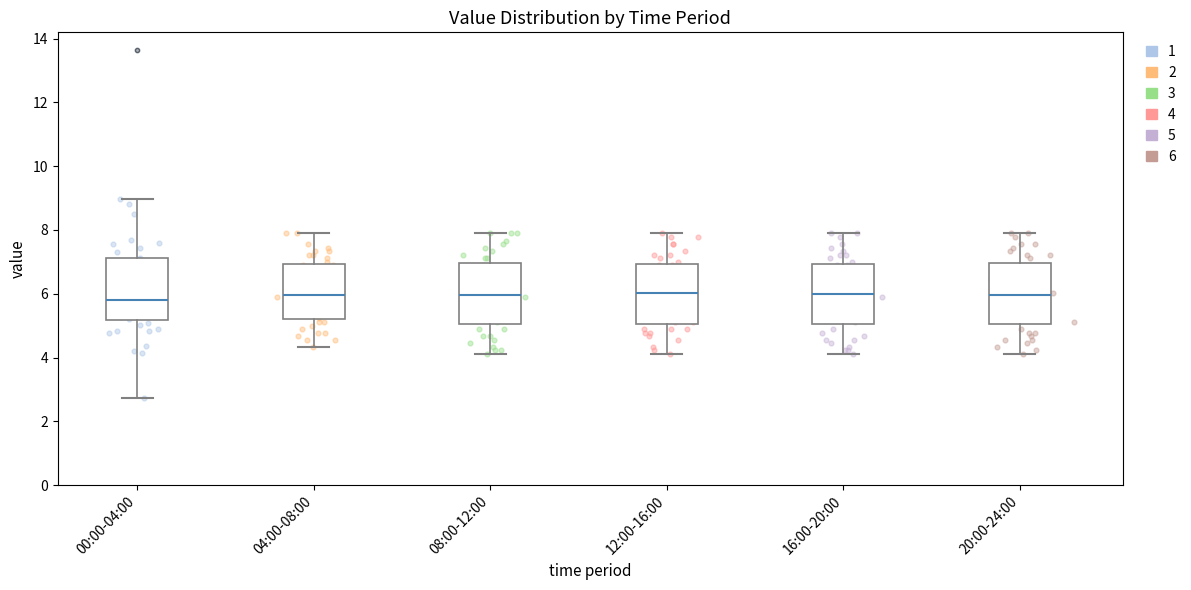

Reading left to right, transcribe this box plot: for each box, give where its median line is, the range the box spans, and where its two whiskers end, as read against the y-axis. The values are not printed on the chart, so give them approximately, as read against the axis.

00:00-04:00: median 5.8, box 5.2 to 7.2, whiskers 2.8 to 9.0
04:00-08:00: median 6.0, box 5.2 to 7.0, whiskers 4.4 to 8.0
08:00-12:00: median 6.0, box 5.0 to 7.0, whiskers 4.2 to 8.0
12:00-16:00: median 6.0, box 5.0 to 7.0, whiskers 4.2 to 7.8
16:00-20:00: median 6.0, box 5.0 to 7.0, whiskers 4.2 to 7.8
20:00-24:00: median 6.0, box 5.0 to 7.0, whiskers 4.2 to 7.8